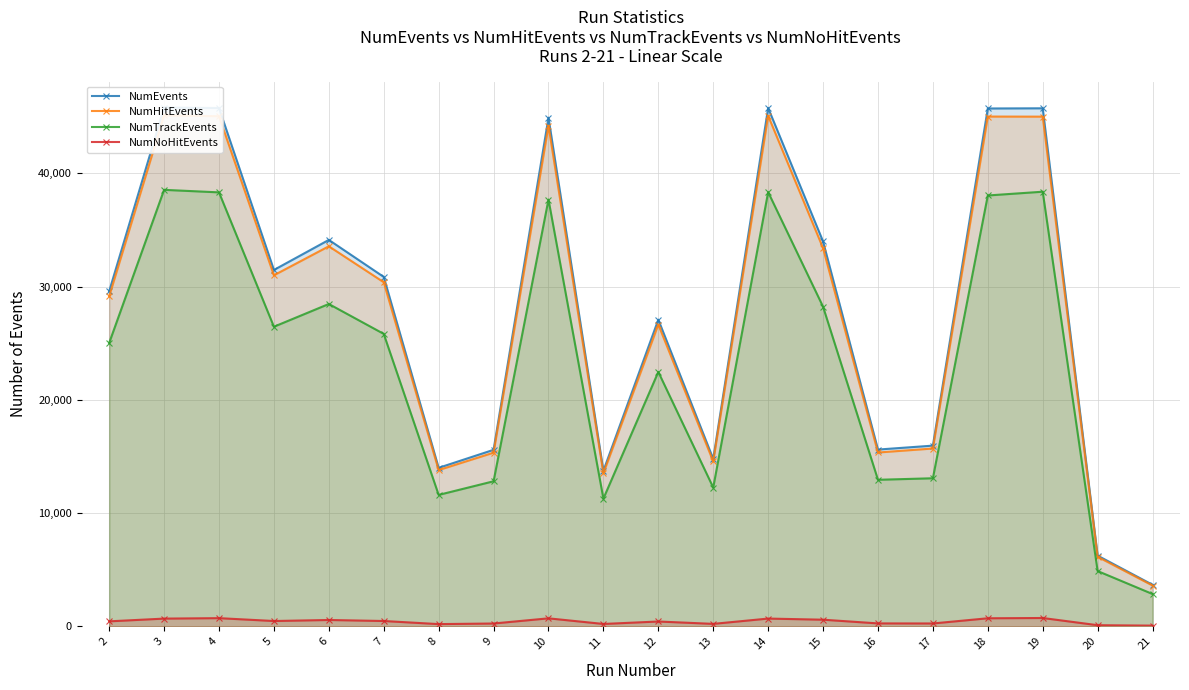

The value of NumTrackEvents at 10 is 50120. True or false?

False